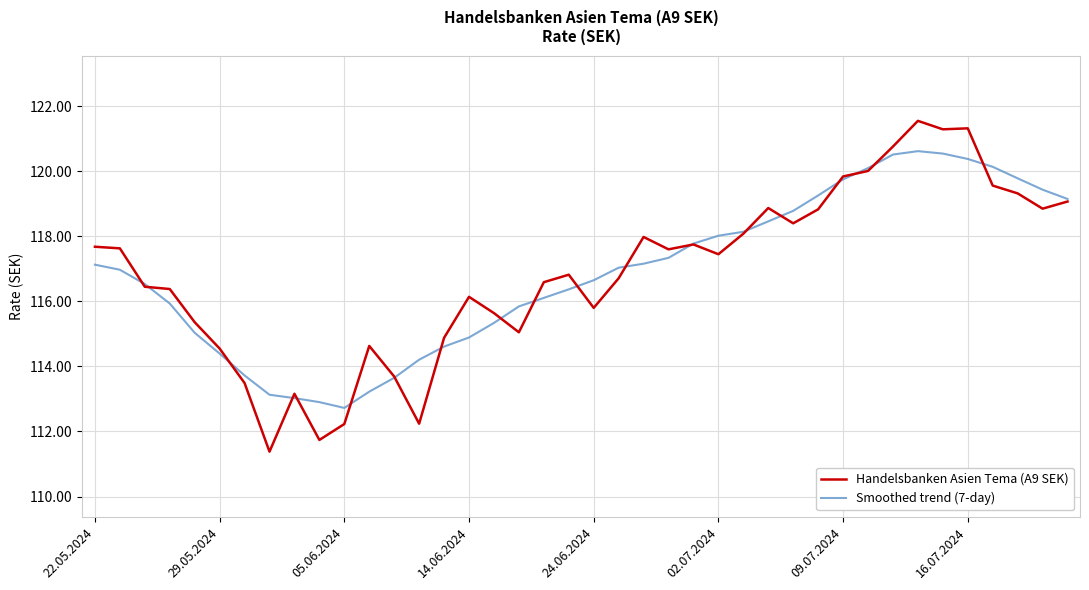

What is the minimum value shown in the chart?

111.4